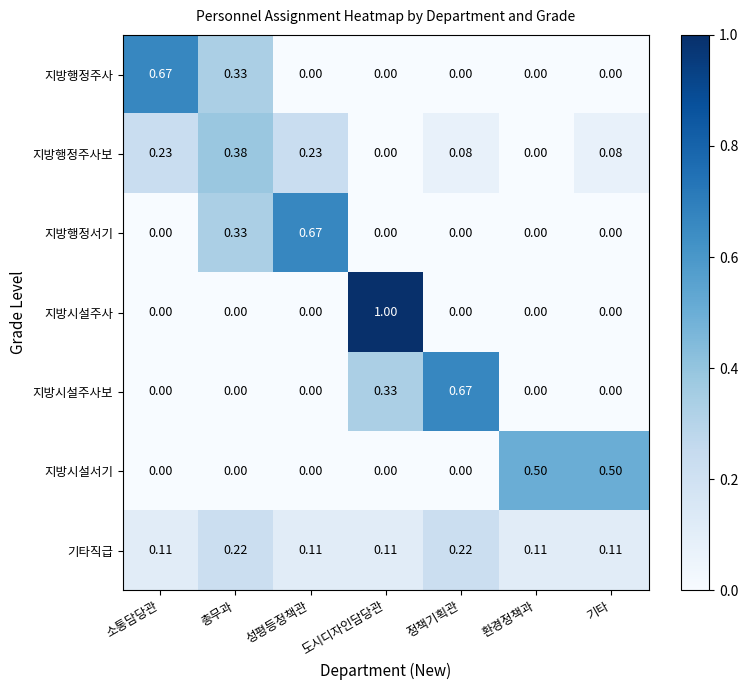

At which category is the sum across all series the highest?

도시디자인담당관